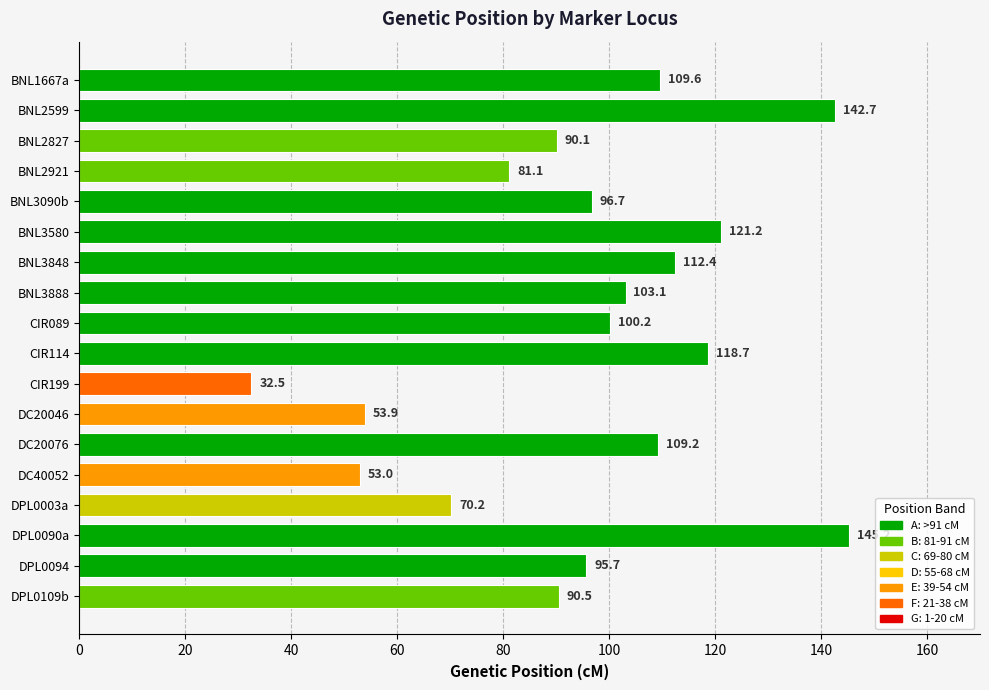

What position from the top is BNL3090b?

5